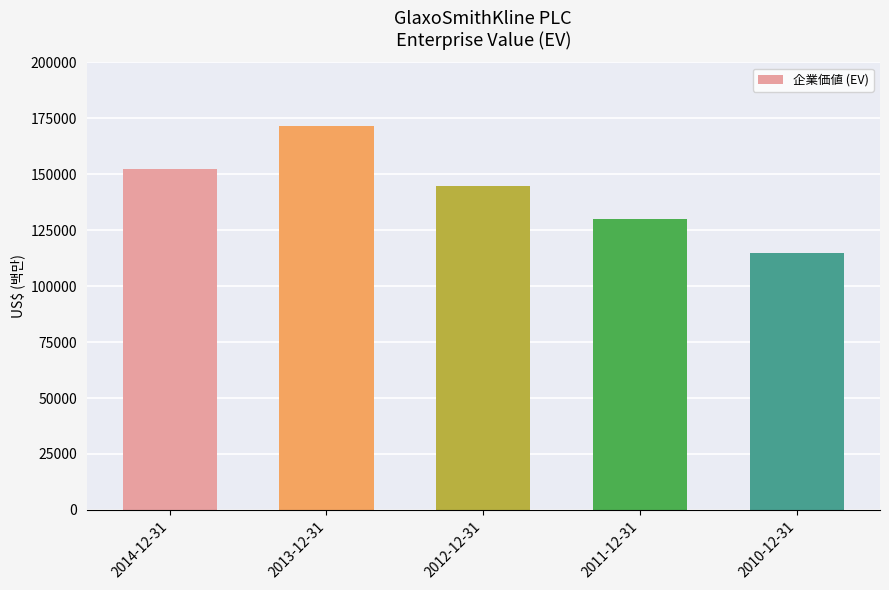

What position from the left is 2011-12-31?

4